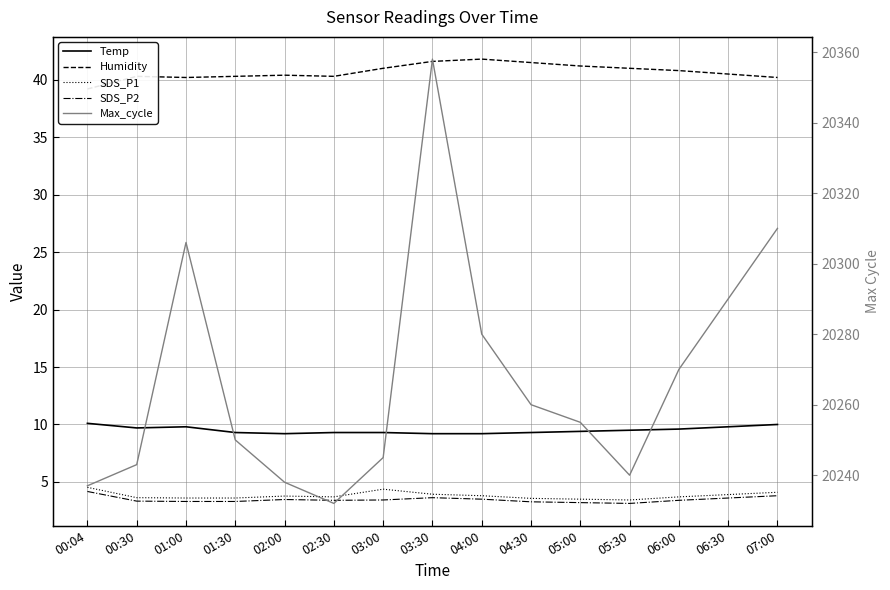

True or false: SDS_P1 and Max_cycle intersect in this chart.

False